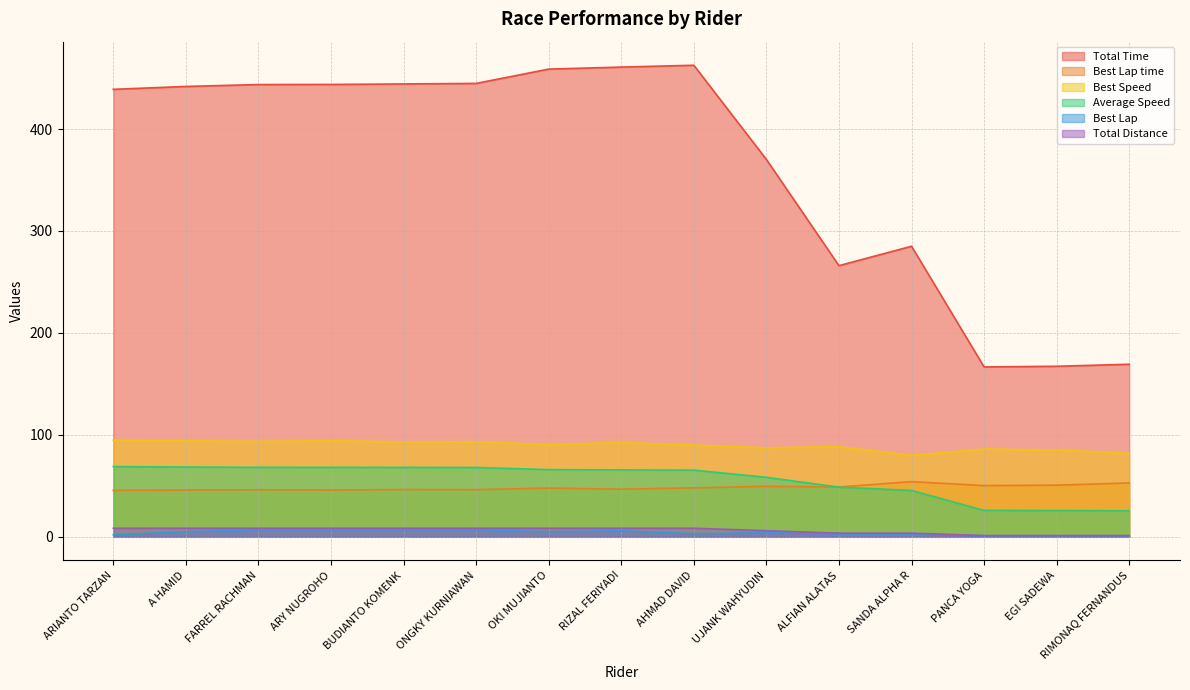

Reading left to right, transcribe all the data shown in this chart.

Total Time: 438.9	441.7	443.6	443.7	444.2	444.7	458.8	460.7	462.6	370.1	266.0	285.0	166.6	167.3	169.2
Best Lap time: 45.6	45.9	46.2	45.8	46.4	46.3	47.8	46.7	48.0	49.5	48.9	54.1	50.2	50.7	52.8
Best Speed: 94.7	94.2	93.6	94.2	93.1	93.3	90.4	92.5	89.9	87.3	88.4	79.9	86.0	85.3	81.8
Average Speed: 68.9	68.5	68.2	68.2	68.1	68.0	65.9	65.6	65.4	58.4	48.7	45.5	25.9	25.8	25.5
Best Lap: 2.0	5.0	7.0	7.0	7.0	7.0	5.0	6.0	3.0	4.0	3.0	3.0	1.0	1.0	1.0
Total Distance: 8.4	8.4	8.4	8.4	8.4	8.4	8.4	8.4	8.4	6.0	3.6	3.6	1.2	1.2	1.2